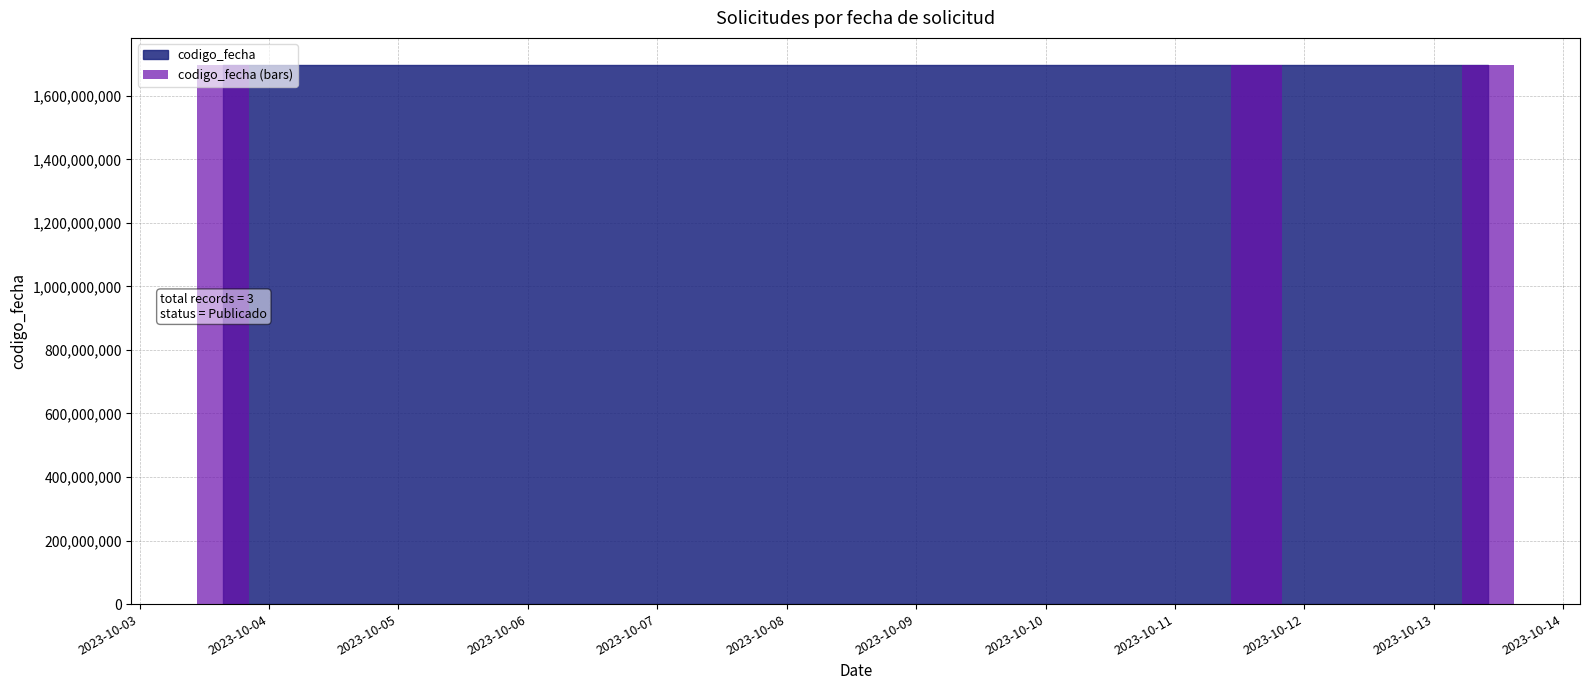

Where is the data nearest to the value 1697047074?

2023-10-12